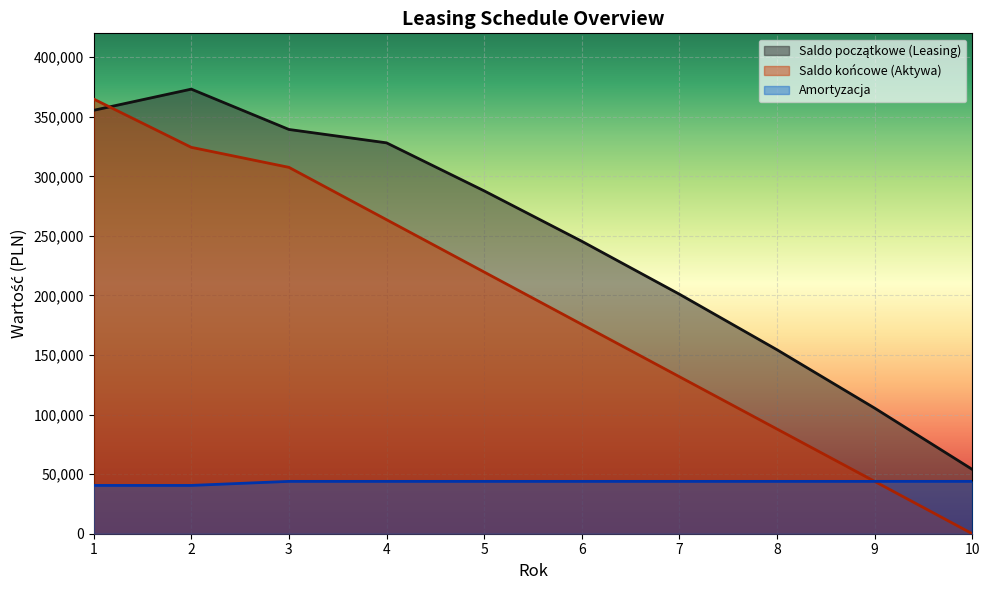

Is the value of Amortyzacja at 7 greater than the value of Saldo początkowe (Leasing) at 5?

No